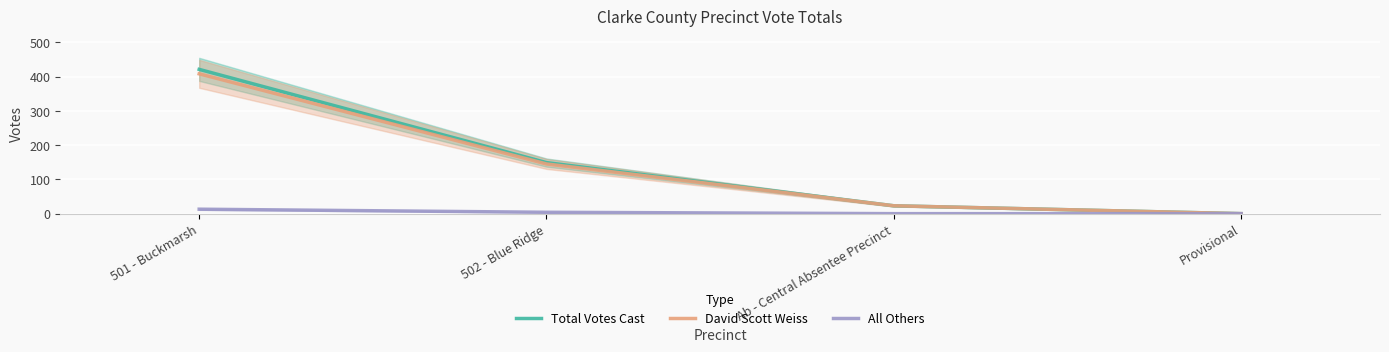

Where is All Others nearest to the value 6?

502 - Blue Ridge